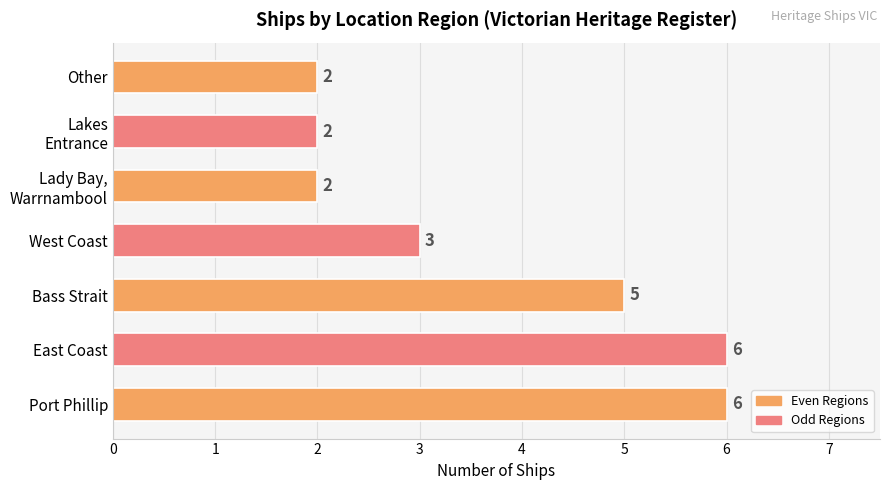

Count the number of categories in the chart.

7